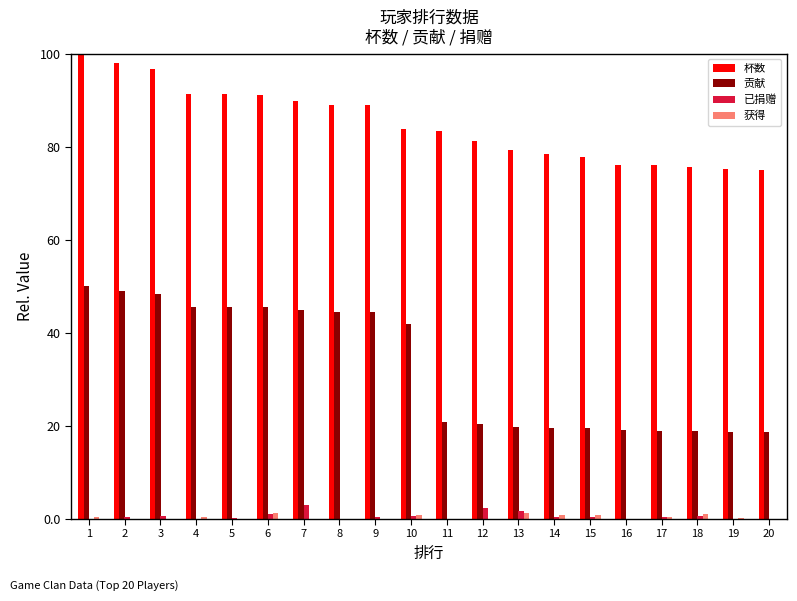

What are all the series names shown in the legend?

杯数, 贡献, 已捐赠, 获得